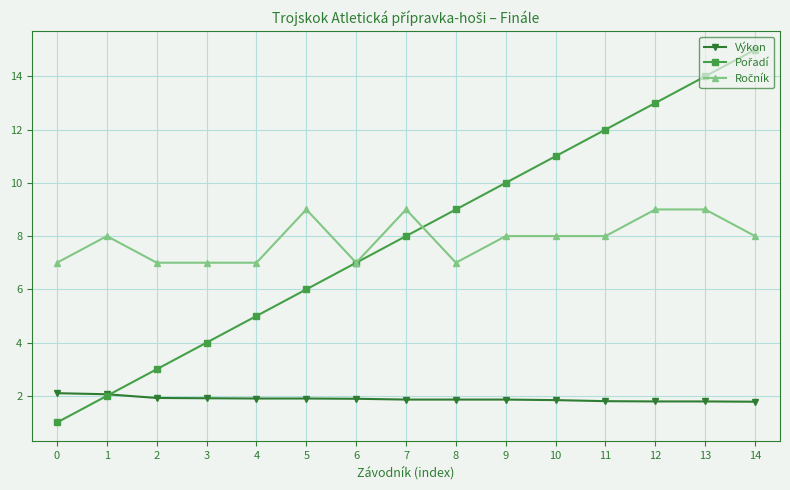

What is the total value across all series at 12?

23.8